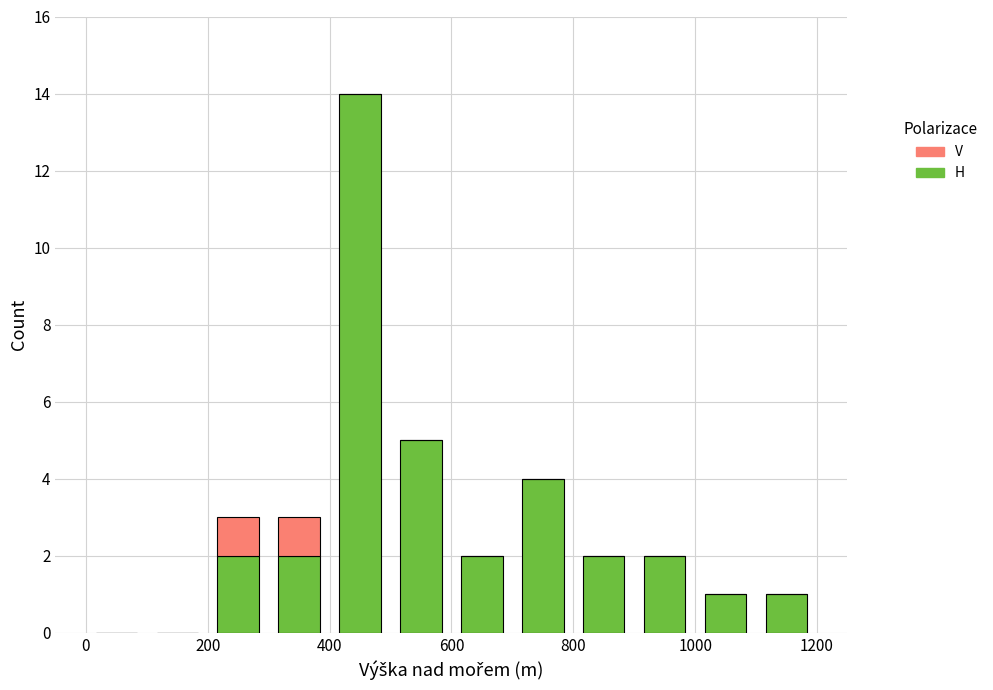

How many data points does each series have?

12